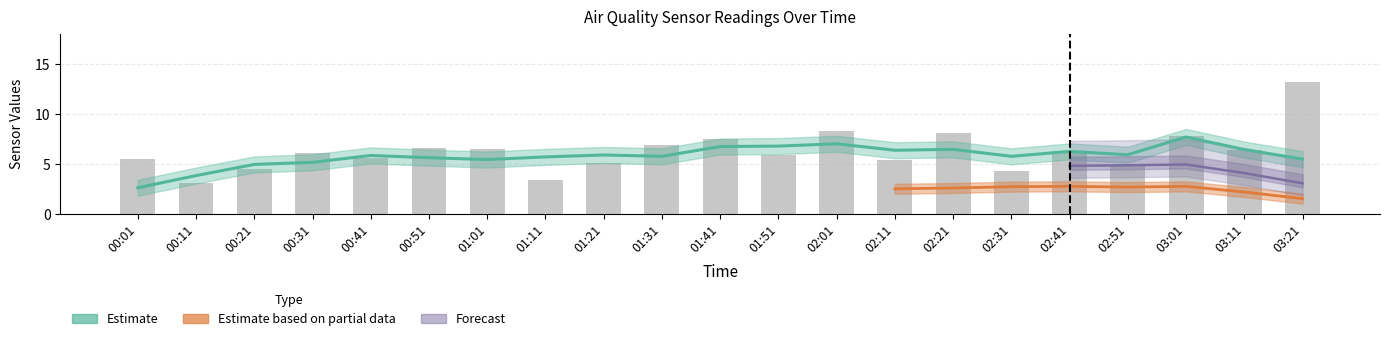

Reading left to right, list all the values displayed in this chart.

00:01=5.5	00:11=3.1	00:21=4.5	00:31=6.1	00:41=5.6	00:51=6.5	01:01=6.5	01:11=3.4	01:21=5.1	01:31=6.9	01:41=7.5	01:51=5.8	02:01=8.3	02:11=5.3	02:21=8.1	02:31=4.3	02:41=6.3	02:51=4.8	03:01=7.8	03:11=6.4	03:21=13.2